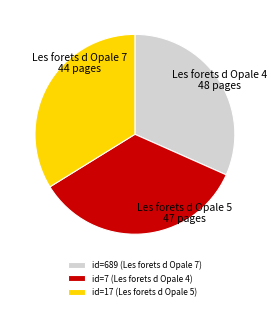

Which slice is the largest?

id=7 (Les forets d Opale 4)